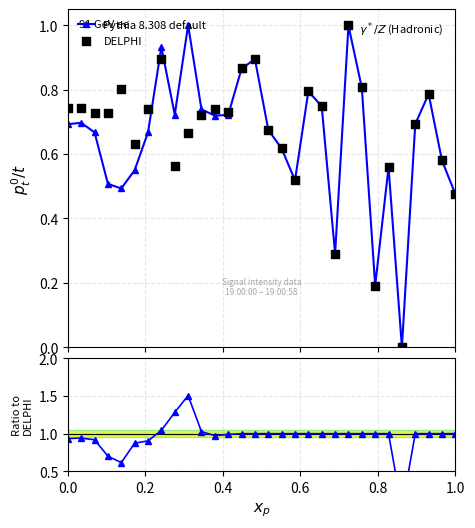

Which series contains the highest Y value?

Pythia 8.308 default